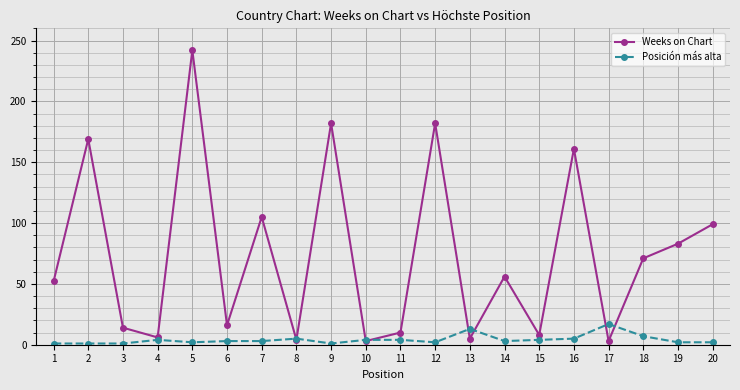

Which series changed the most between 6 and 19?

Weeks on Chart